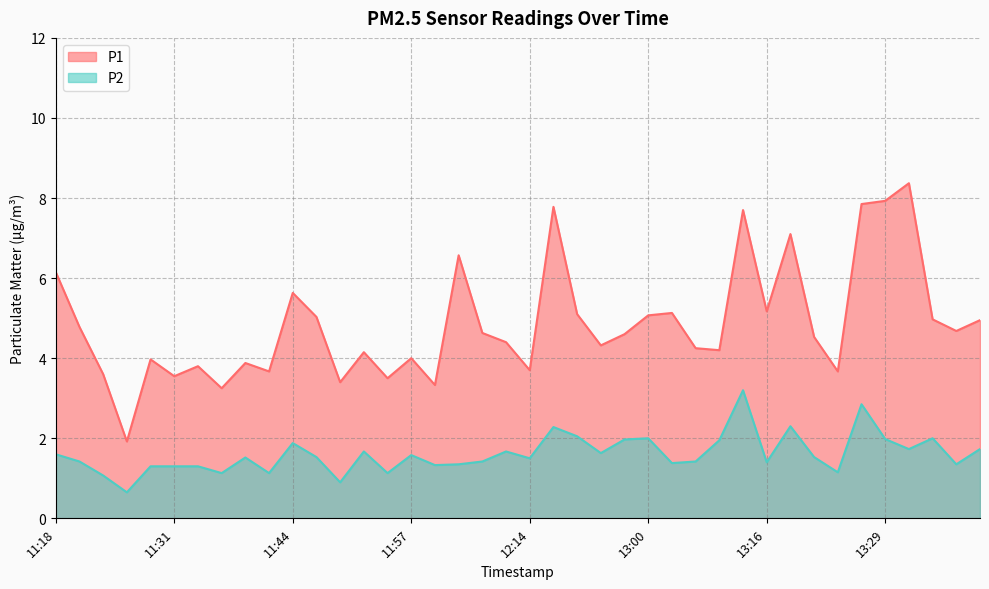

Is it true that P1 equals 5.4 at 13:29?

False